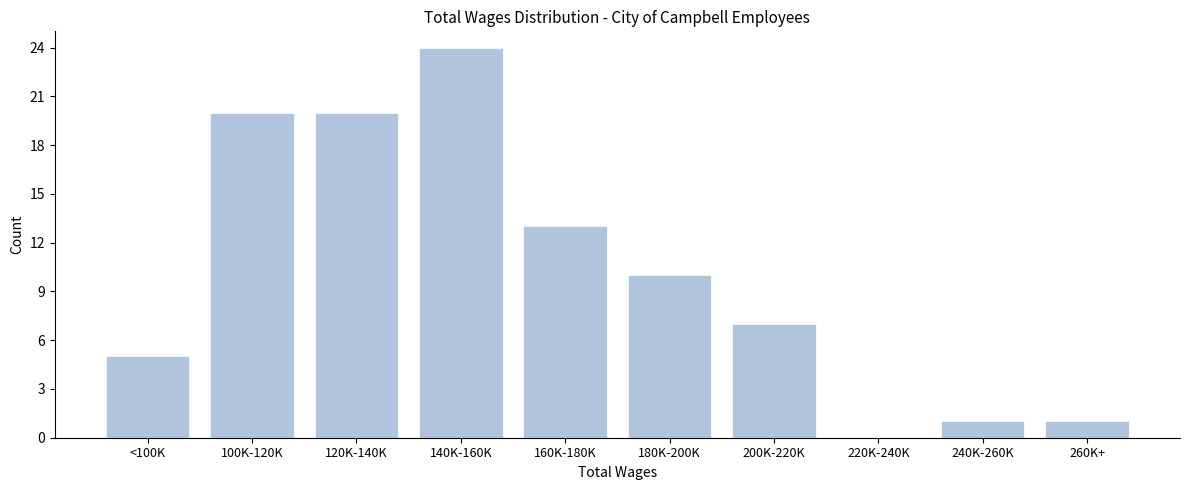

Reading right to left, list all the values displayed in this chart.

260K+=1	240K-260K=1	220K-240K=0	200K-220K=7	180K-200K=10	160K-180K=13	140K-160K=24	120K-140K=20	100K-120K=20	<100K=5